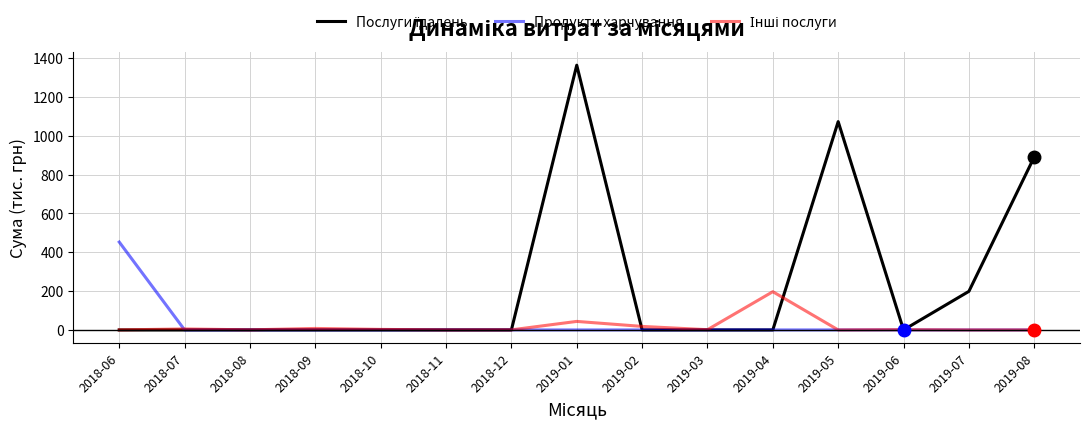

Which category has the highest value across all series?

2019-01